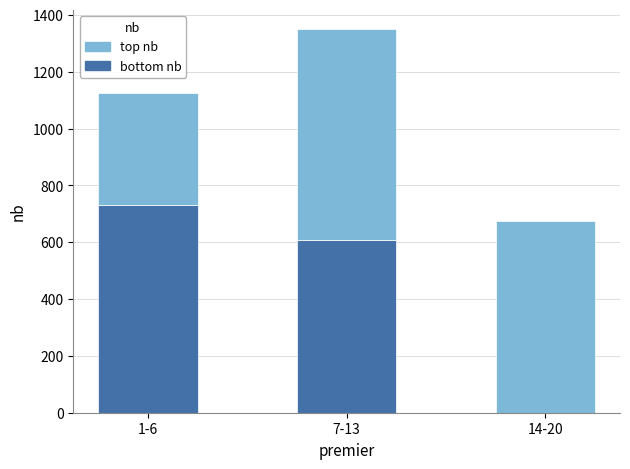

At which category is the sum across all series the highest?

7-13